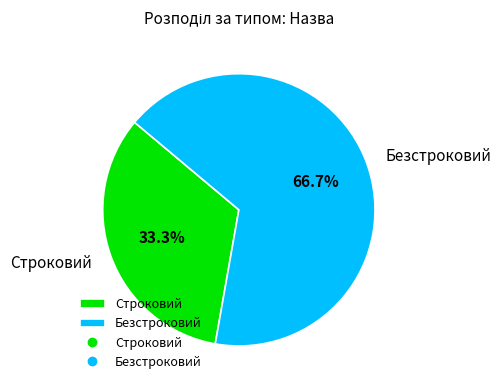

To the nearest percent, what is the combined percentage of Строковий and Безстроковий?

100%